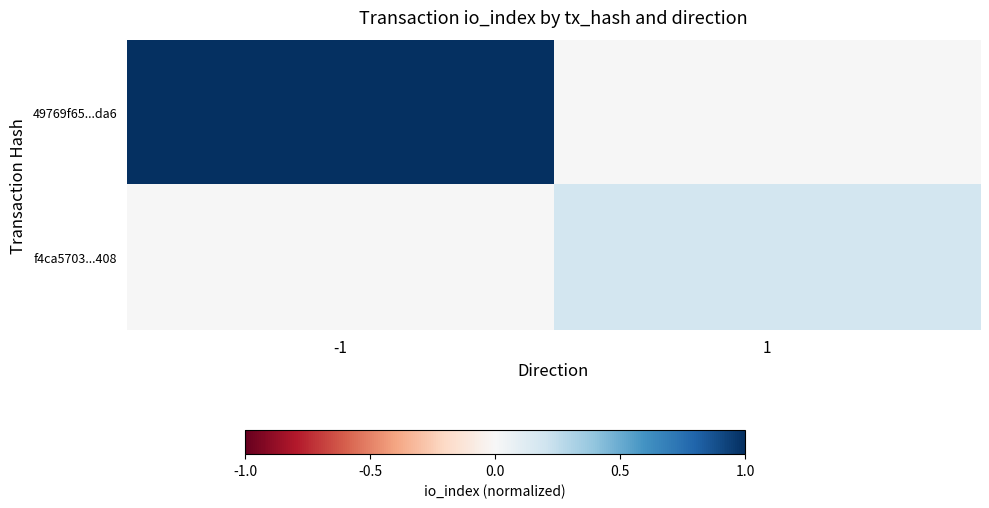

Reading left to right, list all the values displayed in this chart.

49769f65...da6: -1=1.0	1=0.0
f4ca5703...408: -1=0.0	1=0.2